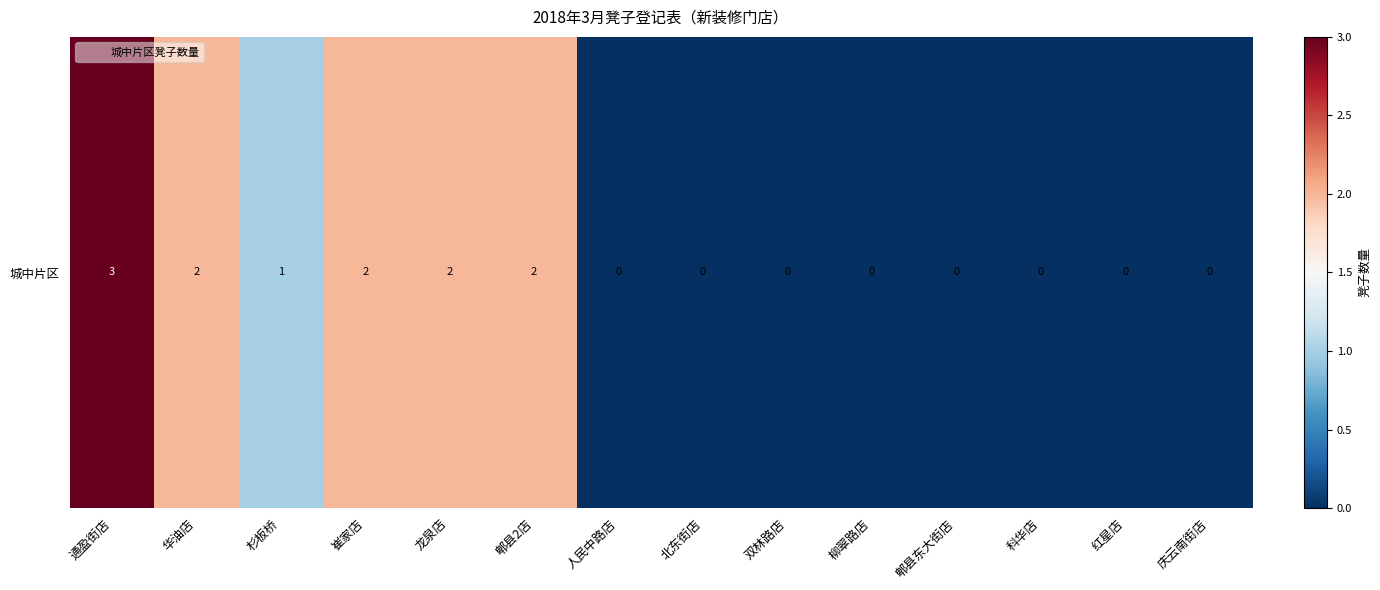

What is the change in value from 通盈街店 to 杉板桥?

-2